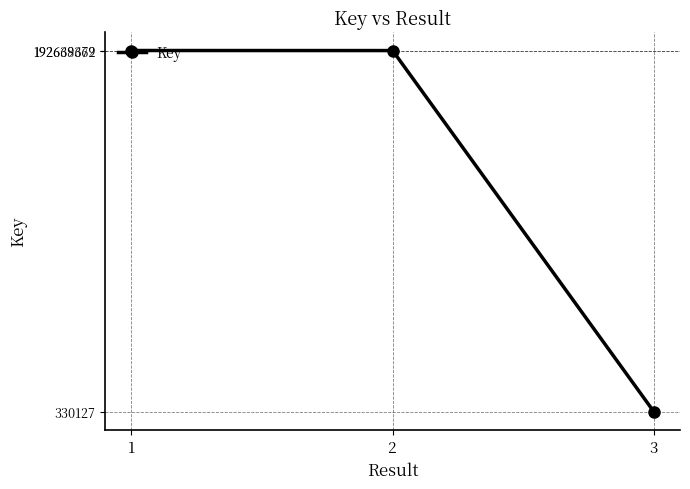

What is the change in value from 1 to 2?

-31317